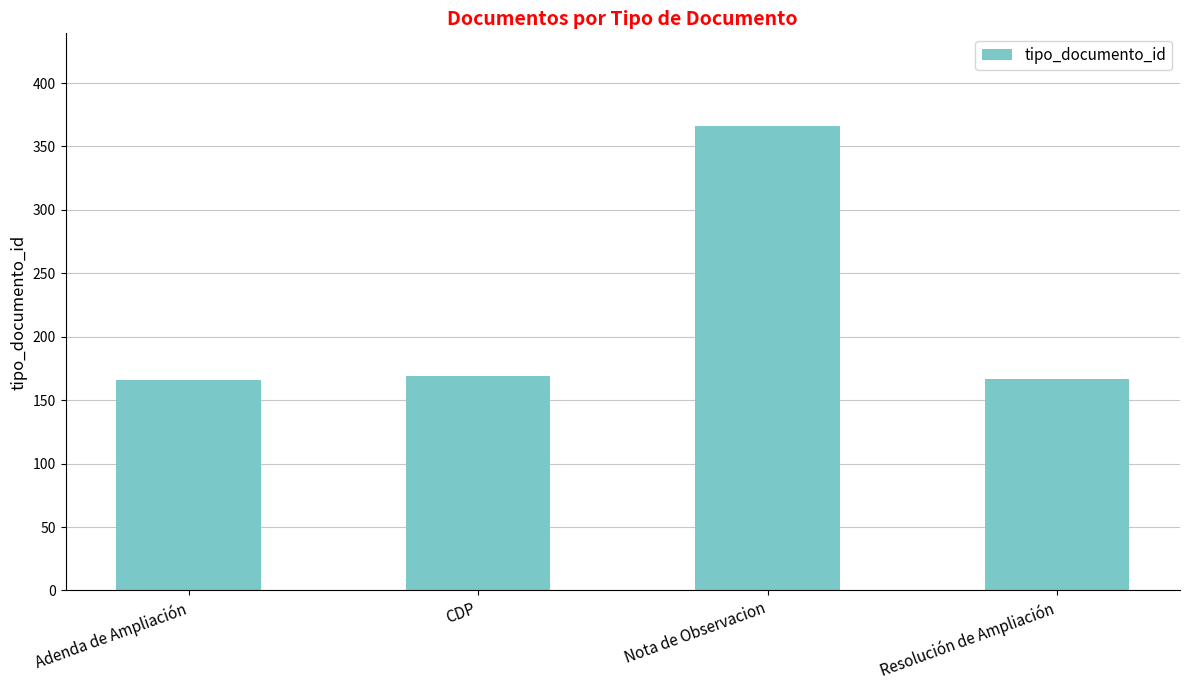

Does the chart contain stacked bars?

No